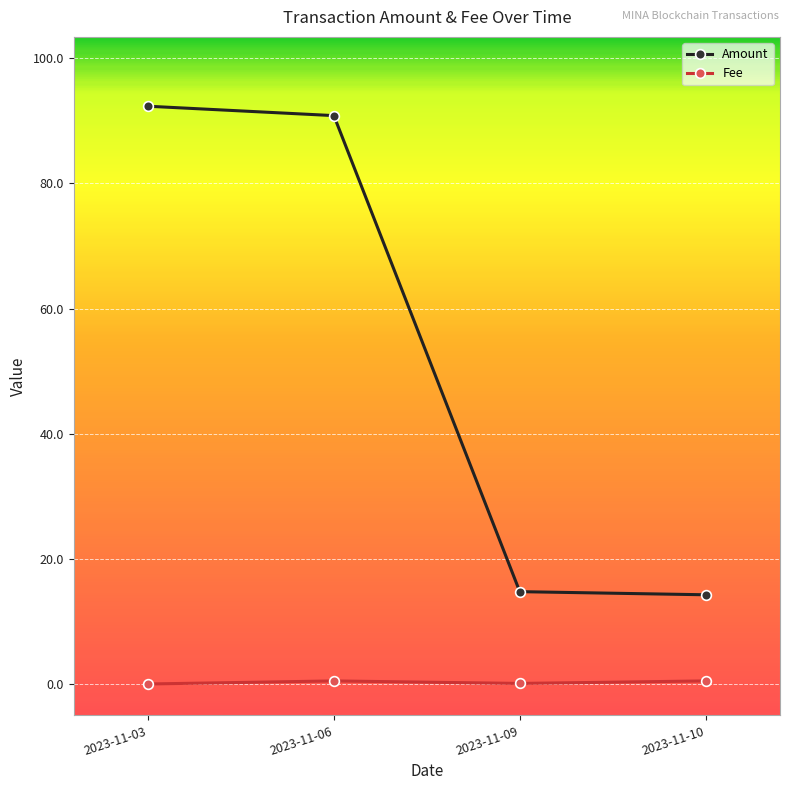

Rank the series at 2023-11-09 from lowest to highest value.

Fee, Amount